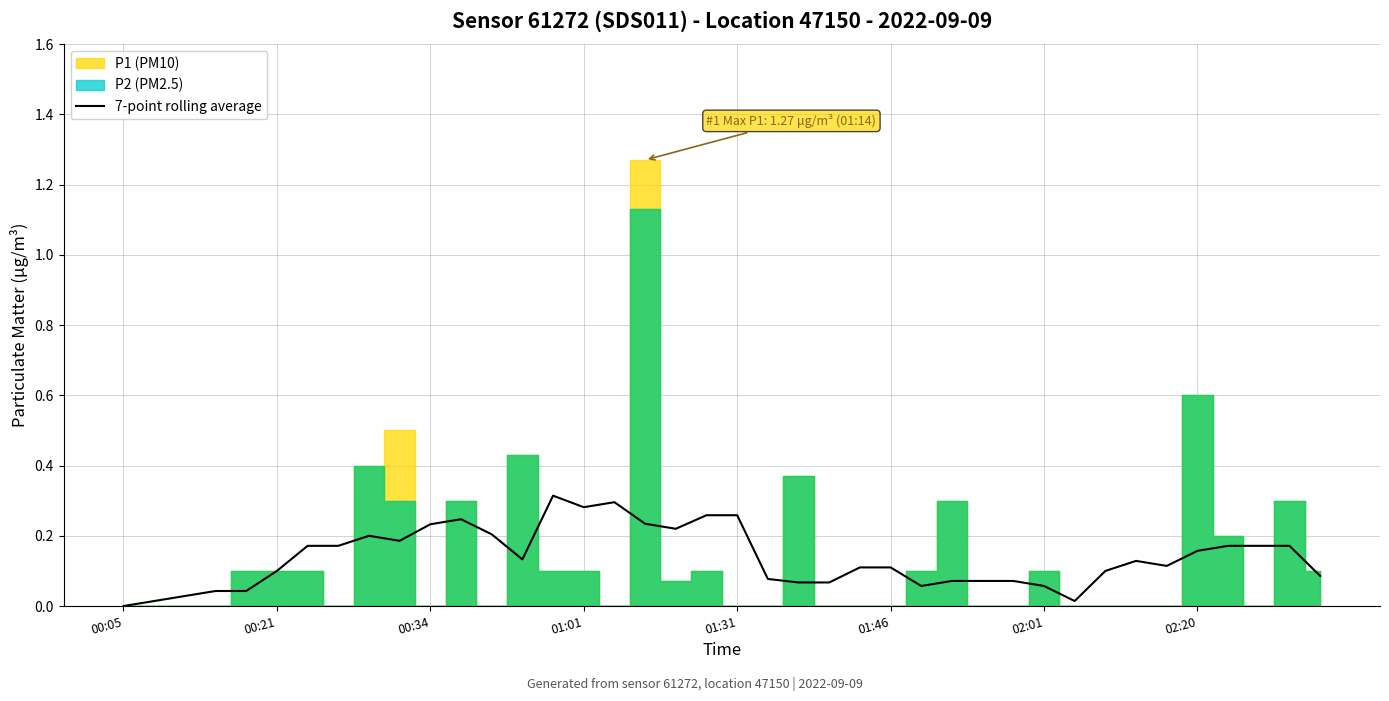

Is it true that the value at 00:05 is 0.1?

False